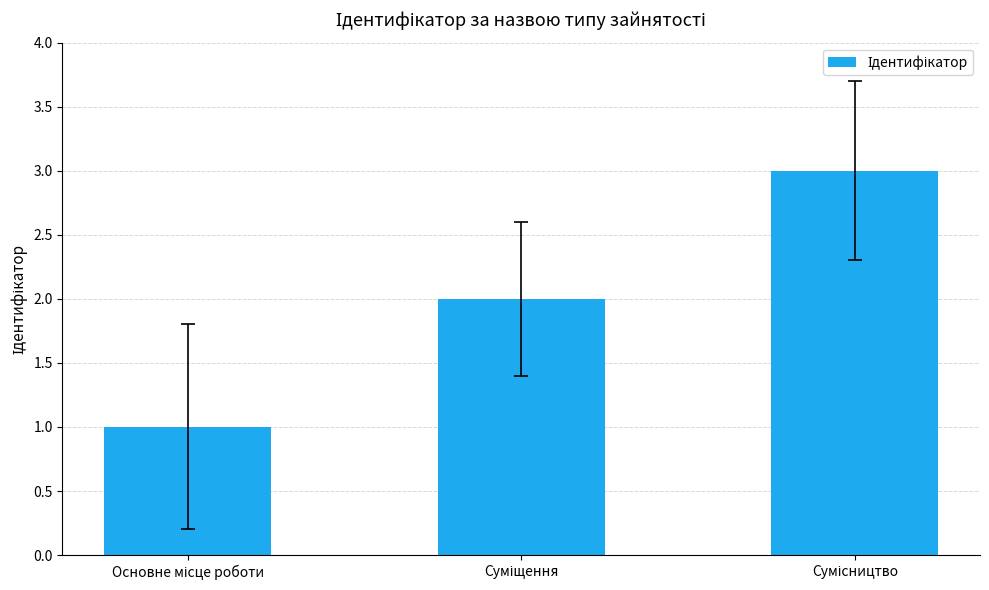

What is the sum of all values?

6